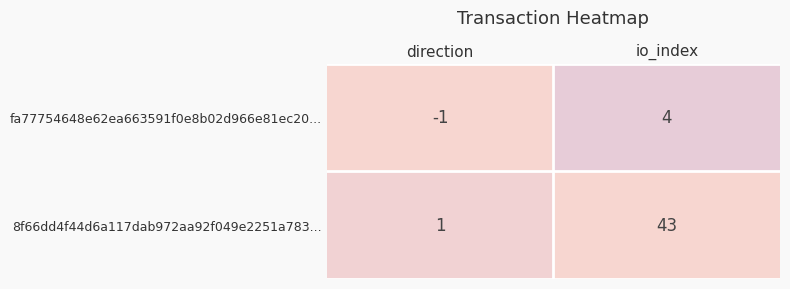

The fa77754648e62ea663591f0e8b02d966e81ec20... series shows 0 at direction. True or false?

False